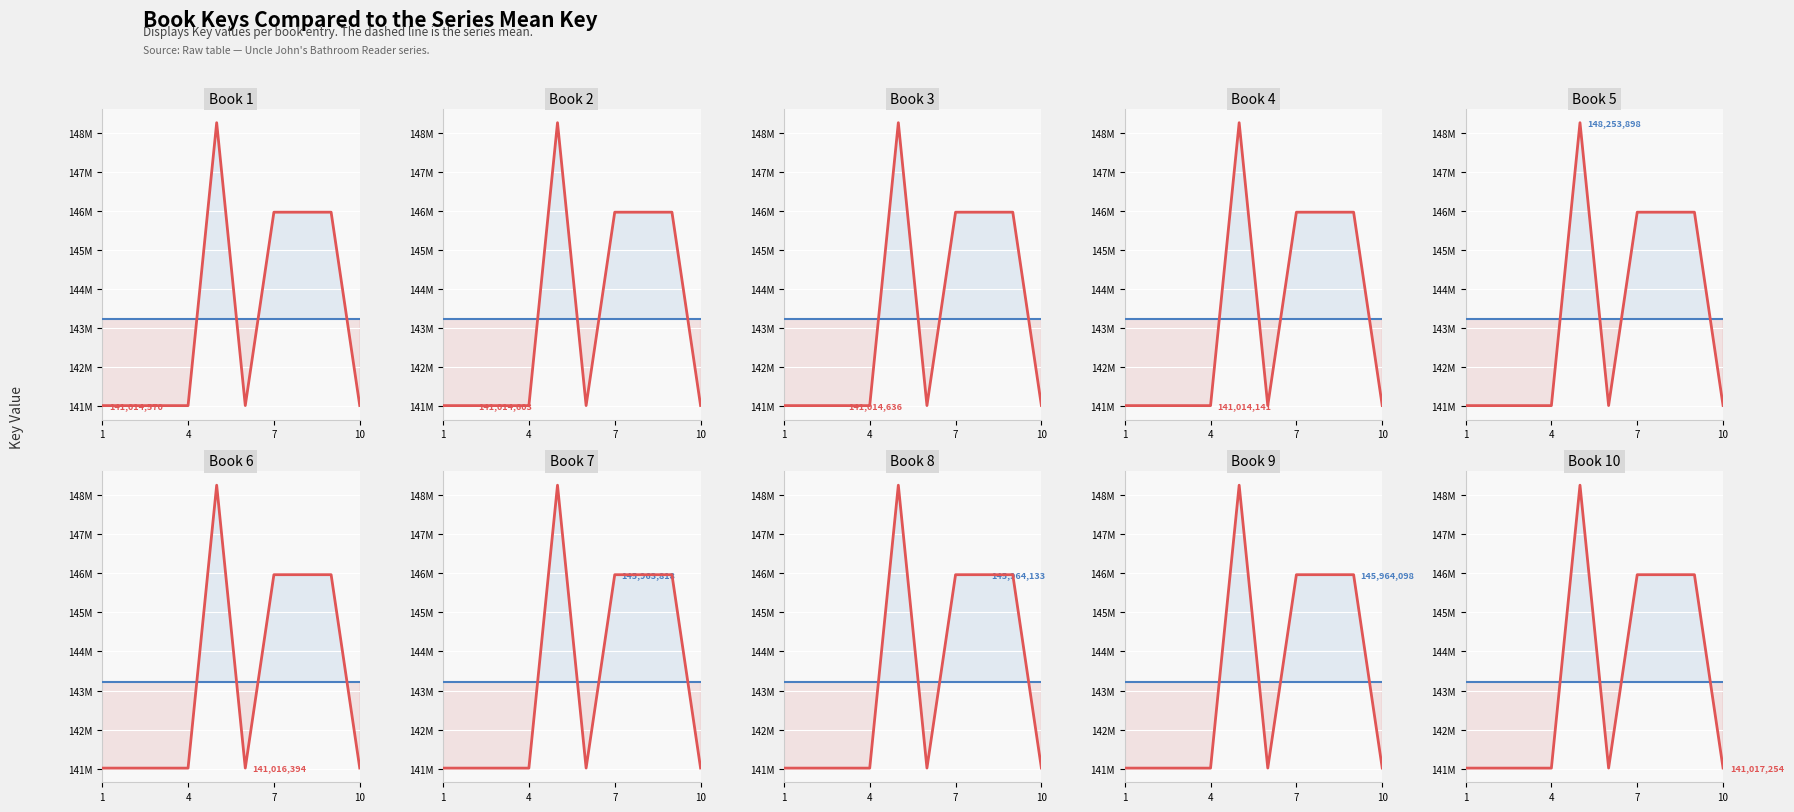

What is the sum of the Mean Key values at 7 and 4?

286447509.0